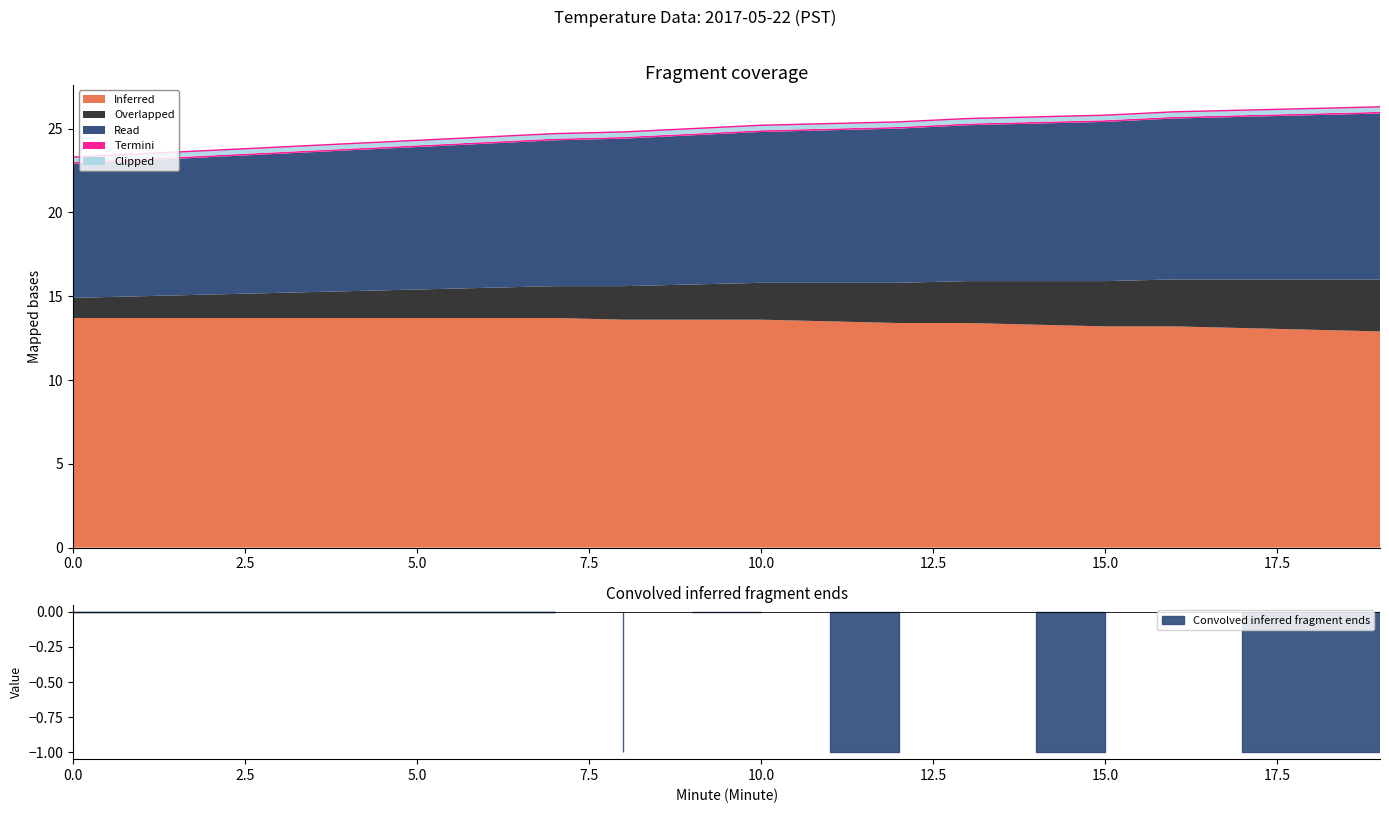

Rank the series by their maximum value, from highest to lowest.

Inferred, Read, Overlapped, Clipped, Termini